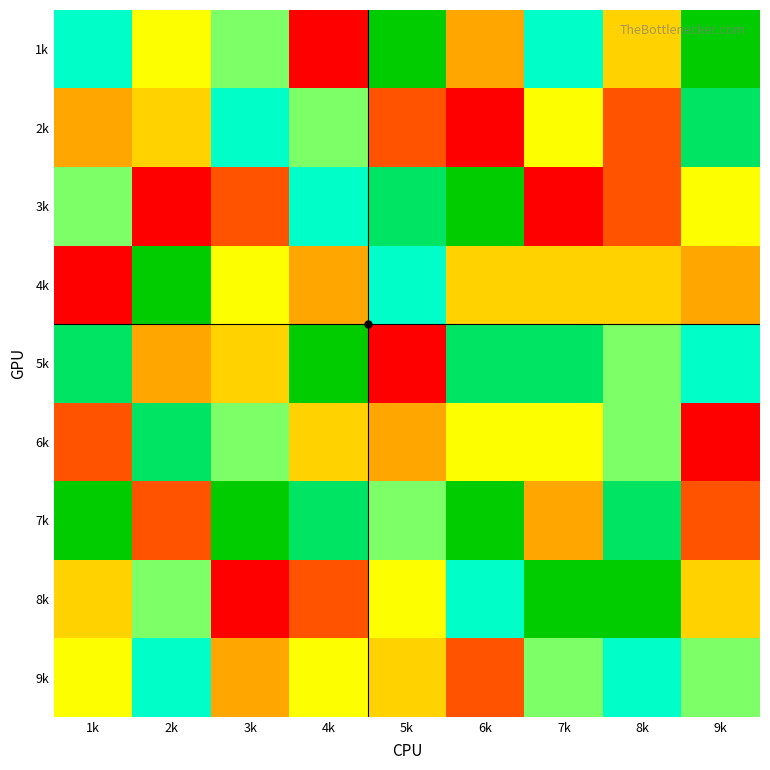

Which has a higher value, 4k or 7k?

7k